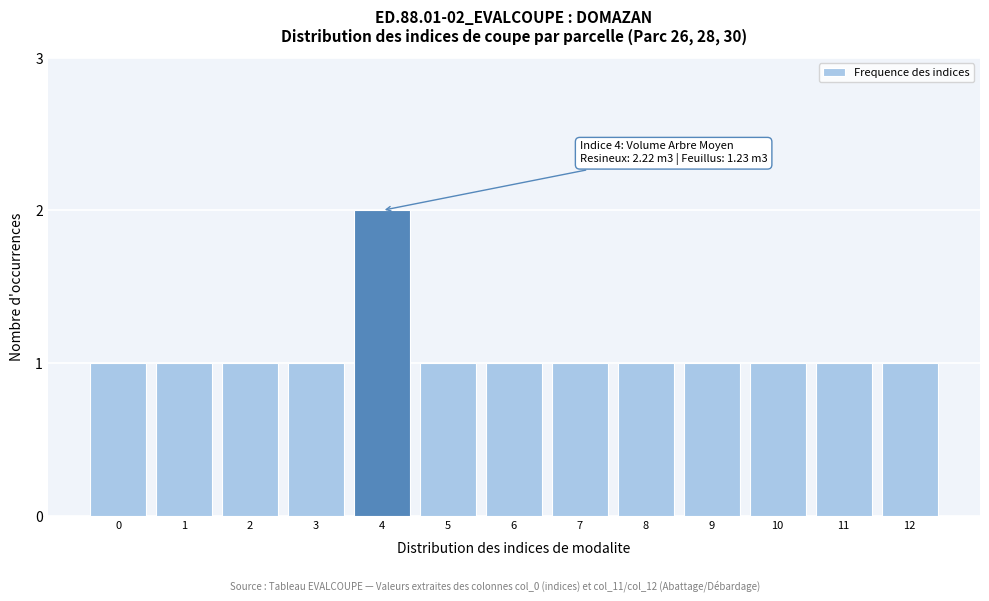

Reading right to left, list all the values displayed in this chart.

1	1	1	1	1	1	1	1	2	1	1	1	1